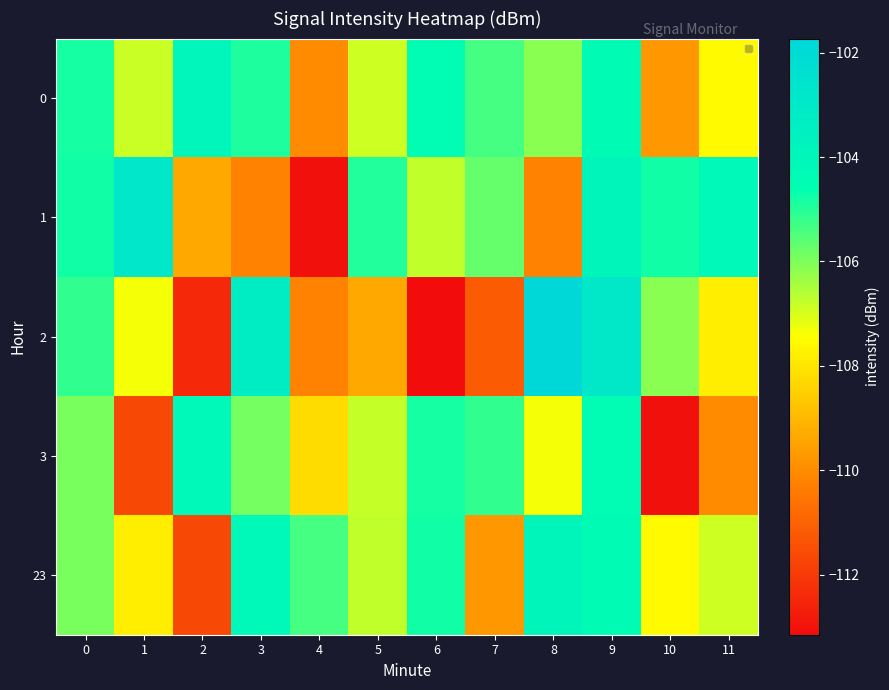

Reading left to right, extract all data points from this chart.

0: 0=-104.8	1=-106.9	2=-103.9	3=-104.9	4=-110.0	5=-106.9	6=-104.5	7=-105.4	8=-106.1	9=-104.4	10=-109.7	11=-107.6
1: 0=-104.8	1=-102.9	2=-109.4	3=-110.2	4=-113.1	5=-104.9	6=-106.7	7=-105.7	8=-110.2	9=-103.9	10=-104.8	11=-104.1
2: 0=-105.1	1=-107.3	2=-112.4	3=-103.3	4=-110.2	5=-109.4	6=-113.1	7=-111.2	8=-101.7	9=-102.9	10=-106.1	11=-107.8
3: 0=-105.9	1=-111.7	2=-104.1	3=-105.9	4=-108.2	5=-106.8	6=-104.8	7=-105.1	8=-107.3	9=-104.5	10=-113.1	11=-110.0
23: 0=-105.9	1=-107.8	2=-111.7	3=-104.1	4=-105.4	5=-106.7	6=-104.8	7=-109.7	8=-103.9	9=-104.4	10=-107.6	11=-106.9